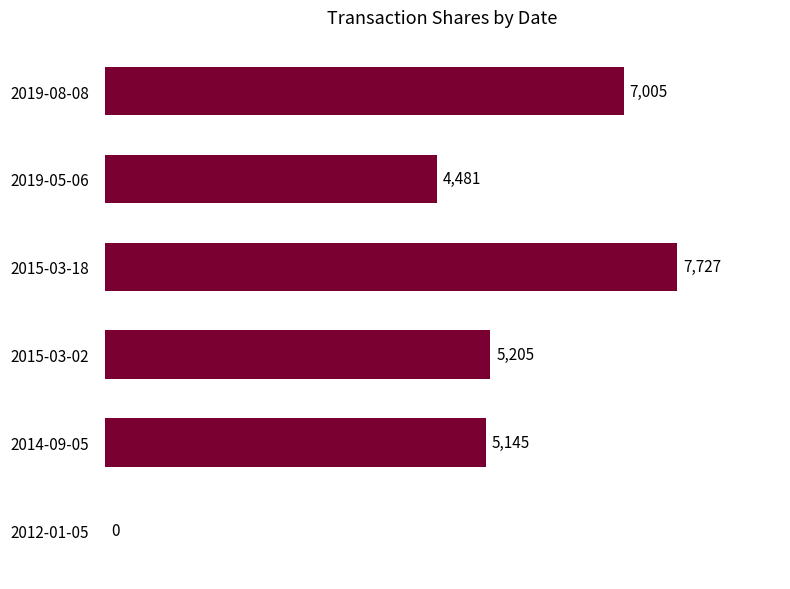

Reading bottom to top, list all the values displayed in this chart.

2012-01-05=0	2014-09-05=5145	2015-03-02=5205	2015-03-18=7727	2019-05-06=4481	2019-08-08=7005